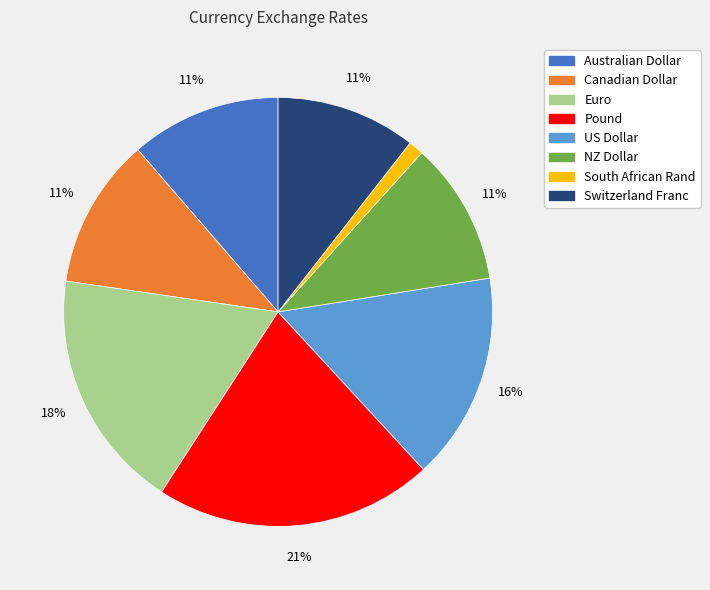

The Euro slice represents 18% of the pie. True or false?

True